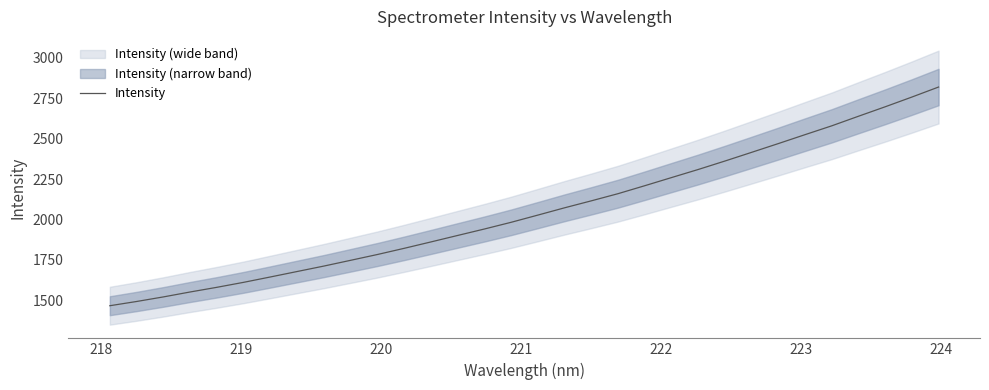

What is the value of the 27th point from the left?

2524.6